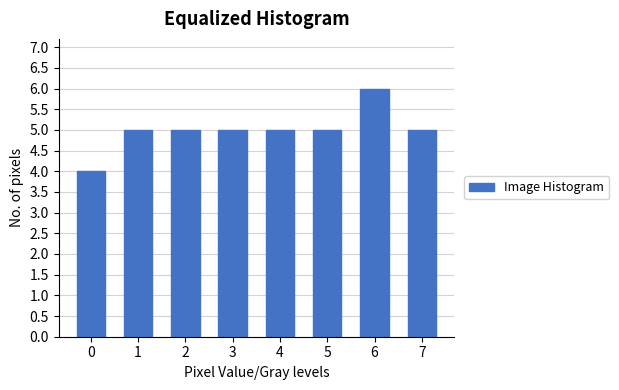

Reading left to right, extract all data points from this chart.

4	5	5	5	5	5	6	5